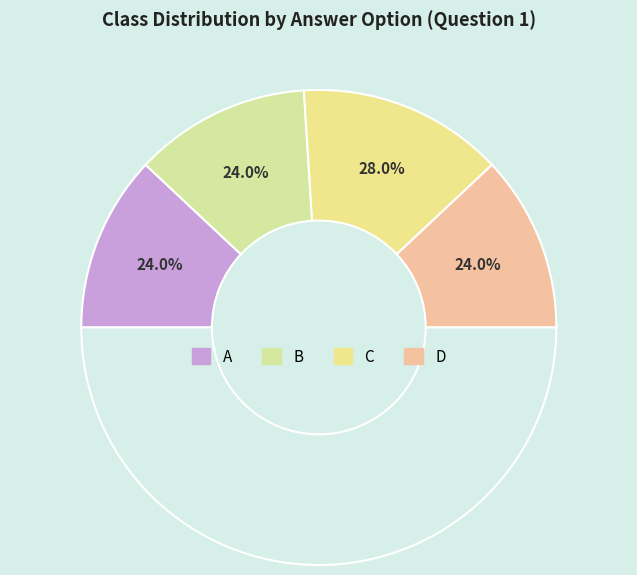

What percentage do C and B together represent?

52.0%